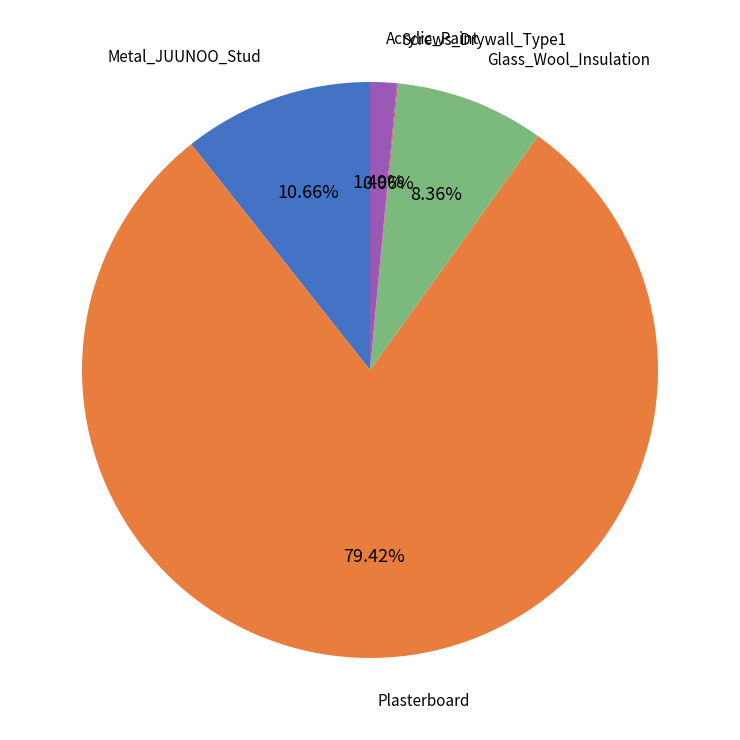

What percentage is the Plasterboard slice, to the nearest percent?

79%